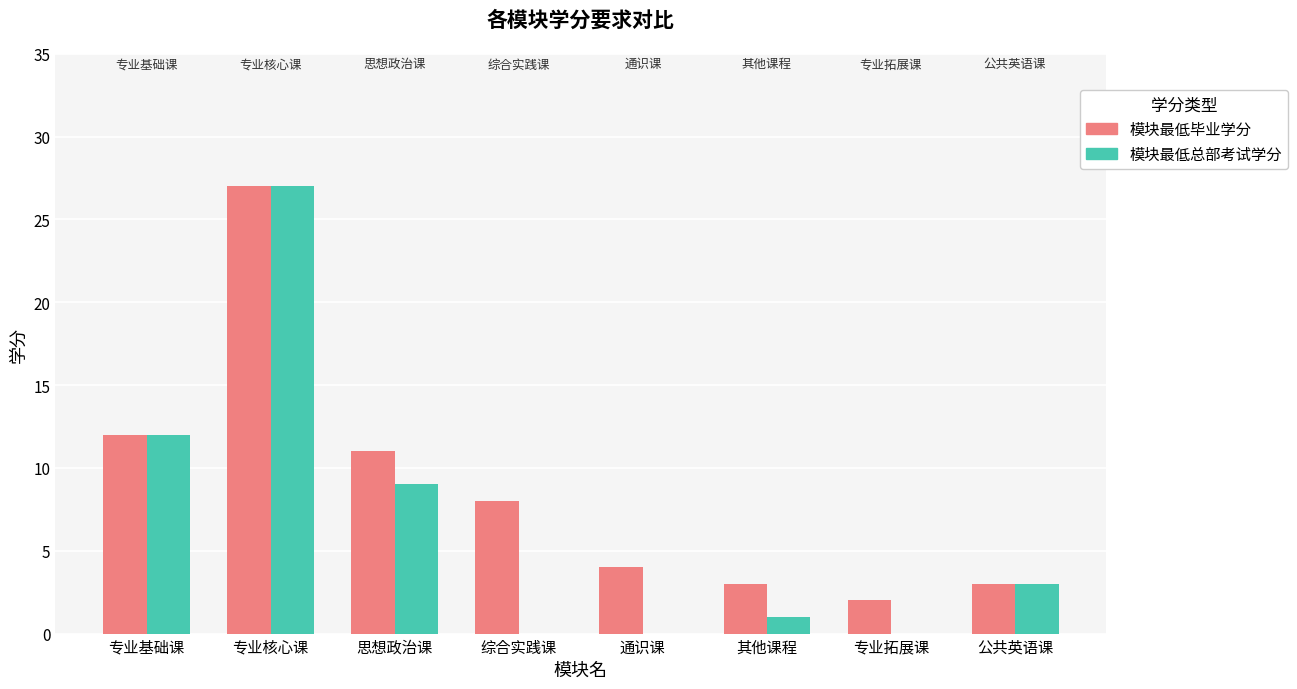

Which series has the largest total across all categories?

模块最低毕业学分